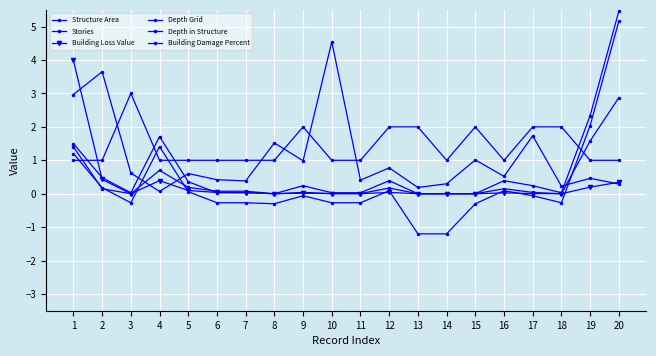

Does the chart have visible grid lines?

Yes